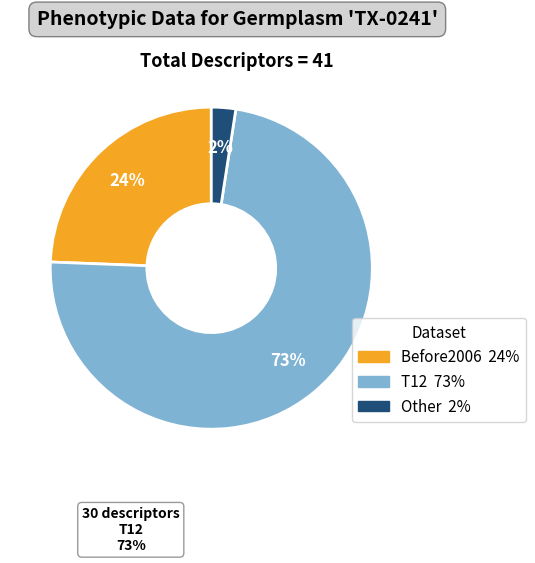

Is there a majority slice in this chart?

Yes